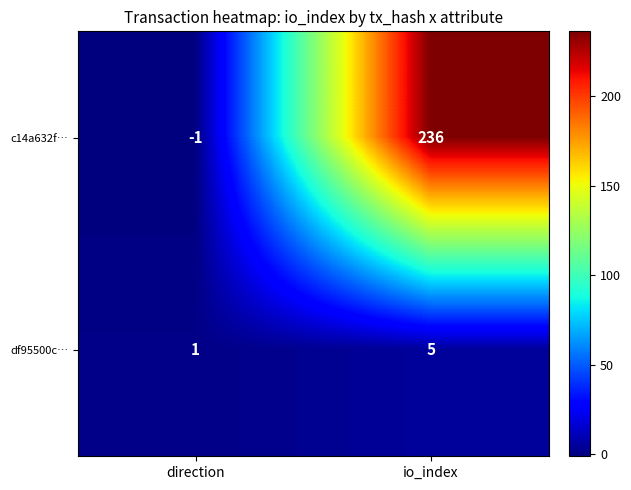

What is the difference between the highest and lowest values at io_index?

231